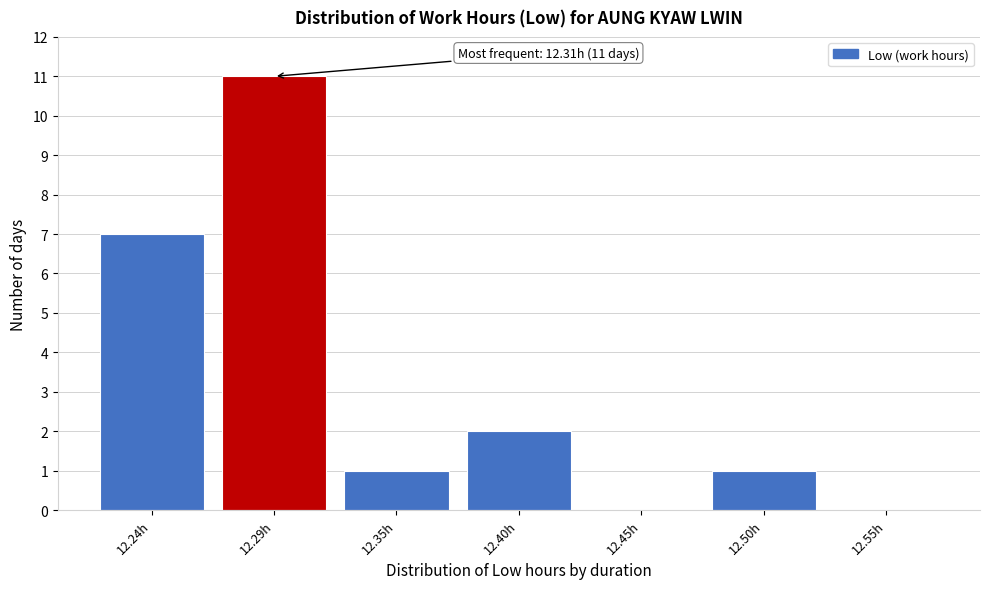

Reading right to left, extract all data points from this chart.

12.55h=0	12.50h=1	12.45h=0	12.40h=2	12.35h=1	12.29h=11	12.24h=7